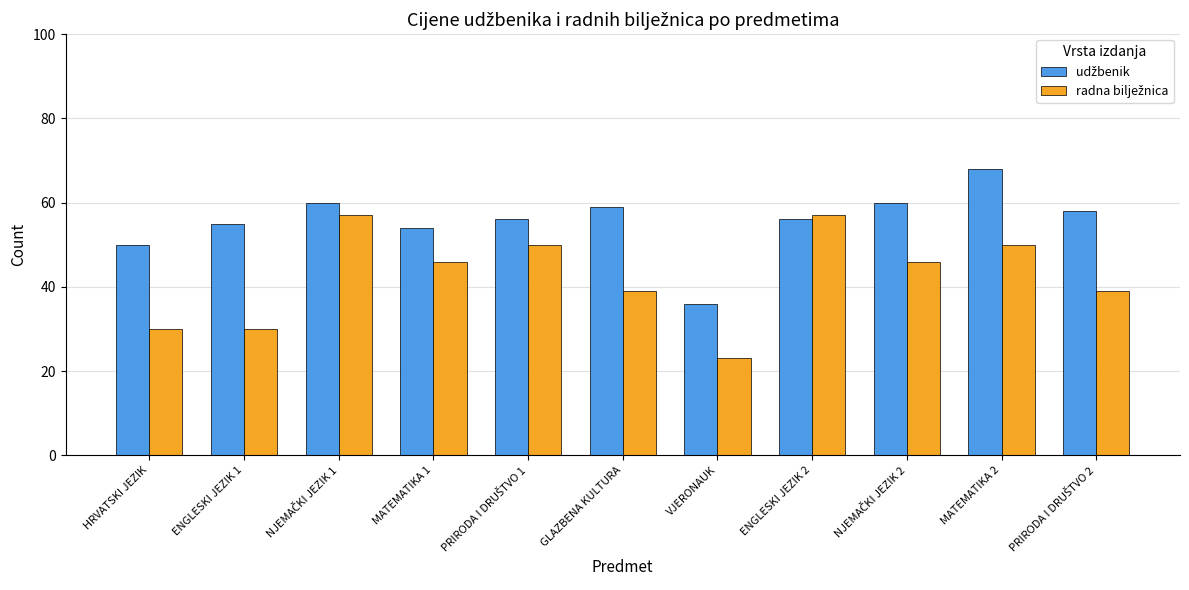

What is the total value across all series at MATEMATIKA 2?

118